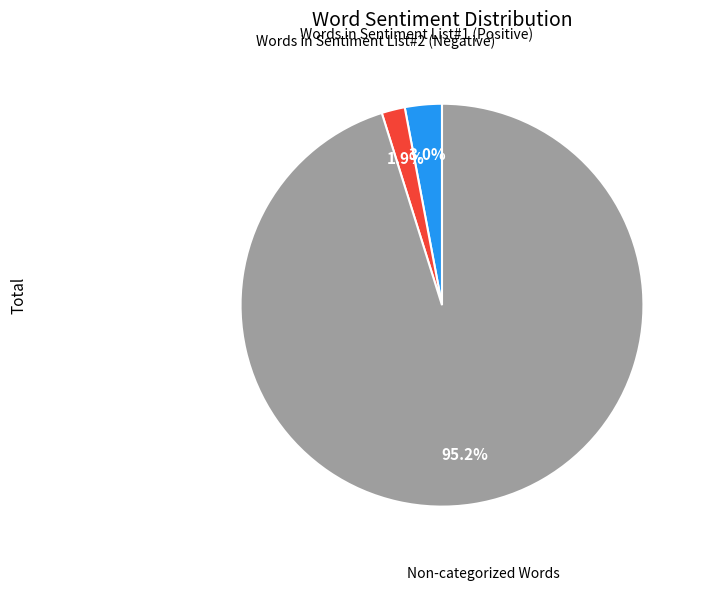

Does any single category account for the majority?

Yes